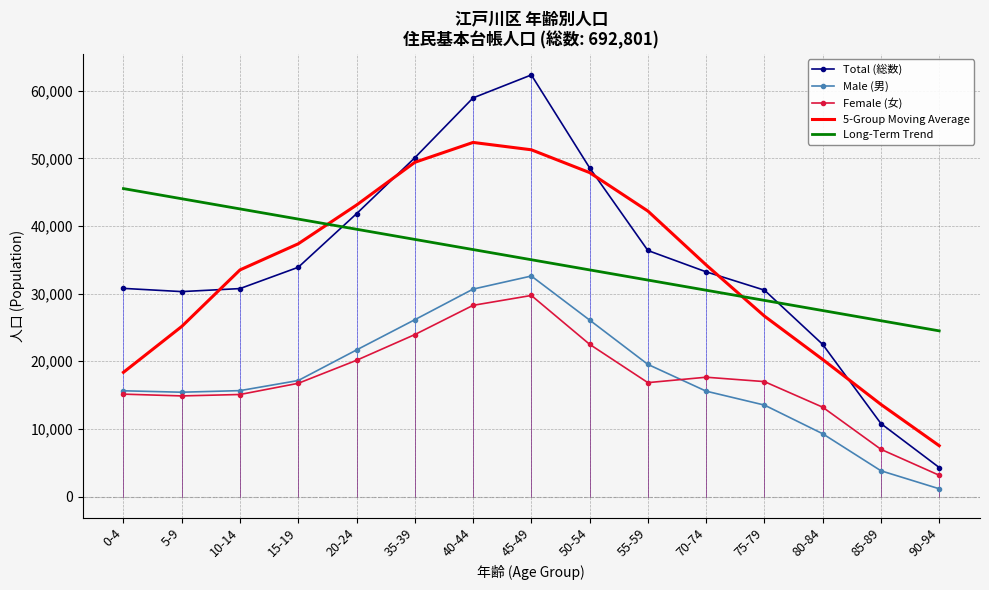

True or false: Long-Term Trend and Male (男) intersect in this chart.

False